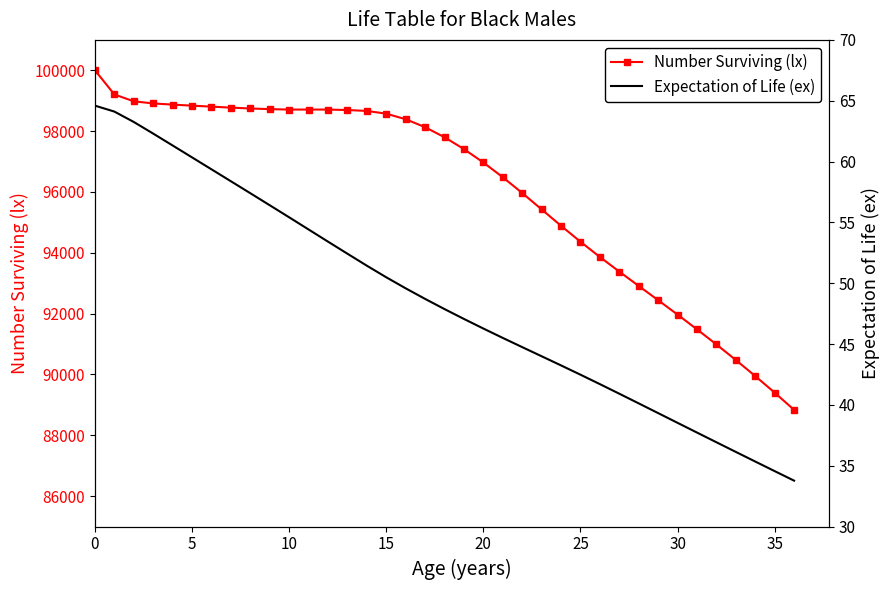

Rank the series by their average value, from highest to lowest.

Number Surviving (lx), Expectation of Life (ex)